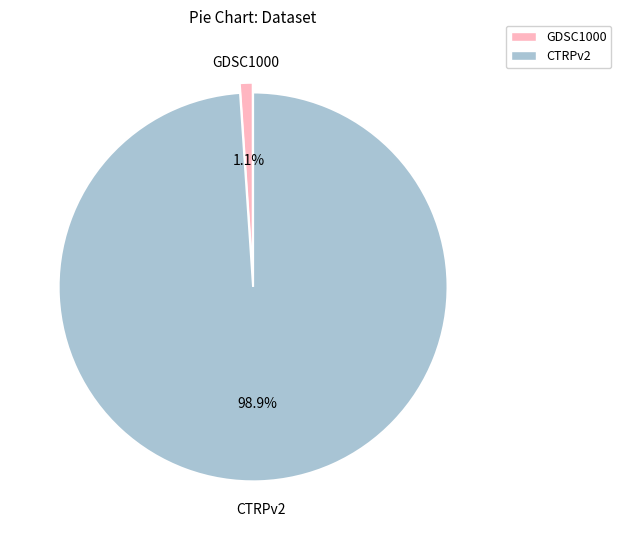

What is the majority slice?

CTRPv2